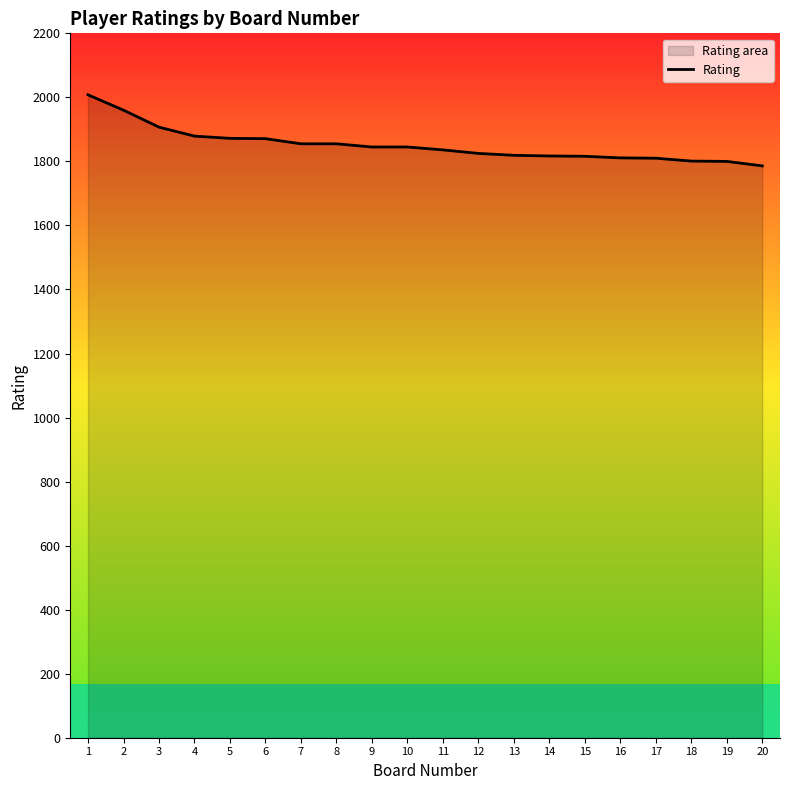

Reading right to left, extract all data points from this chart.

1786	1800	1801	1810	1811	1816	1817	1819	1825	1836	1845	1845	1855	1855	1871	1872	1879	1907	1960	2008